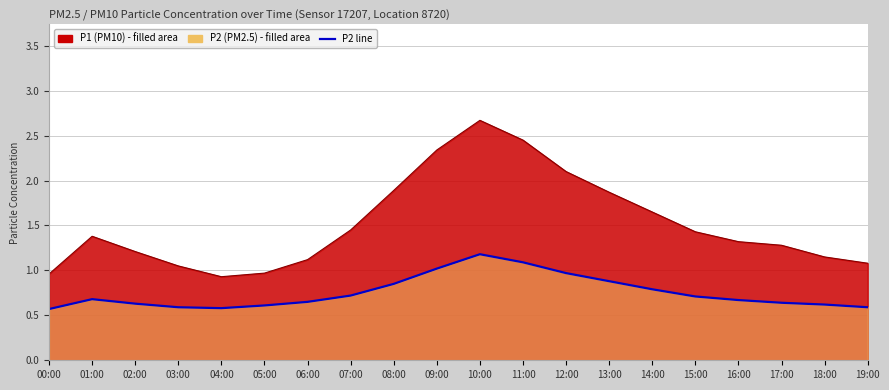

The value at 17:00 is 0.6. True or false?

True